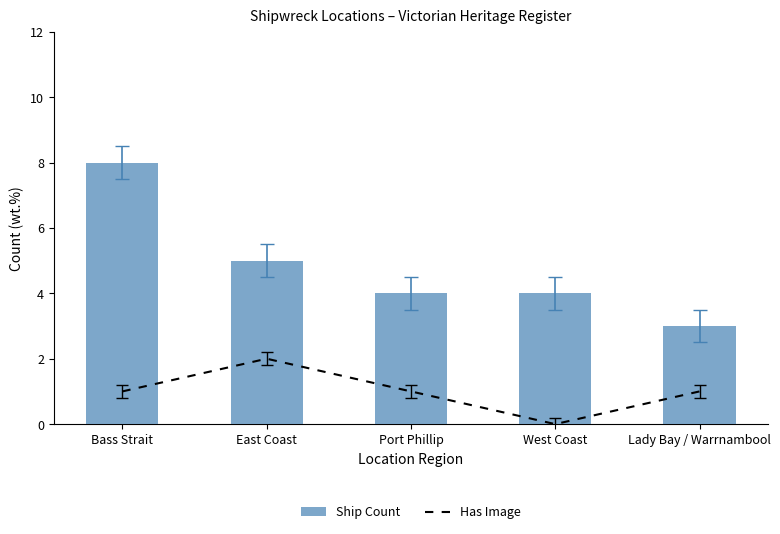

The Ship Count series shows 3 at Lady Bay / Warrnambool. True or false?

True